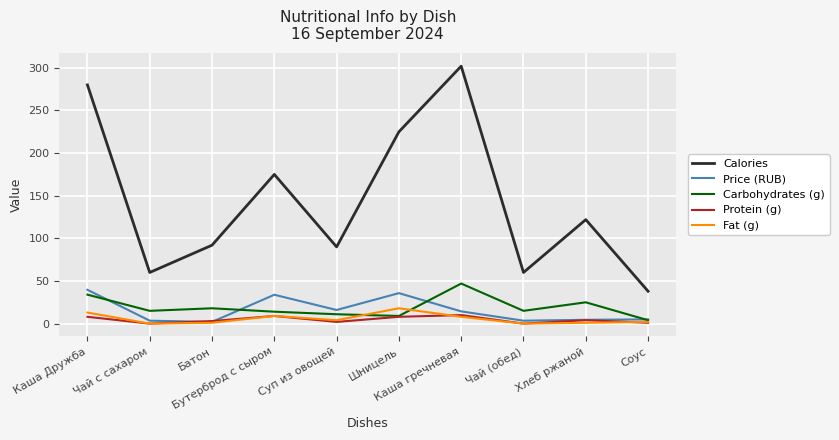

The value of Carbohydrates (g) at Каша Дружба is 34.0. True or false?

True